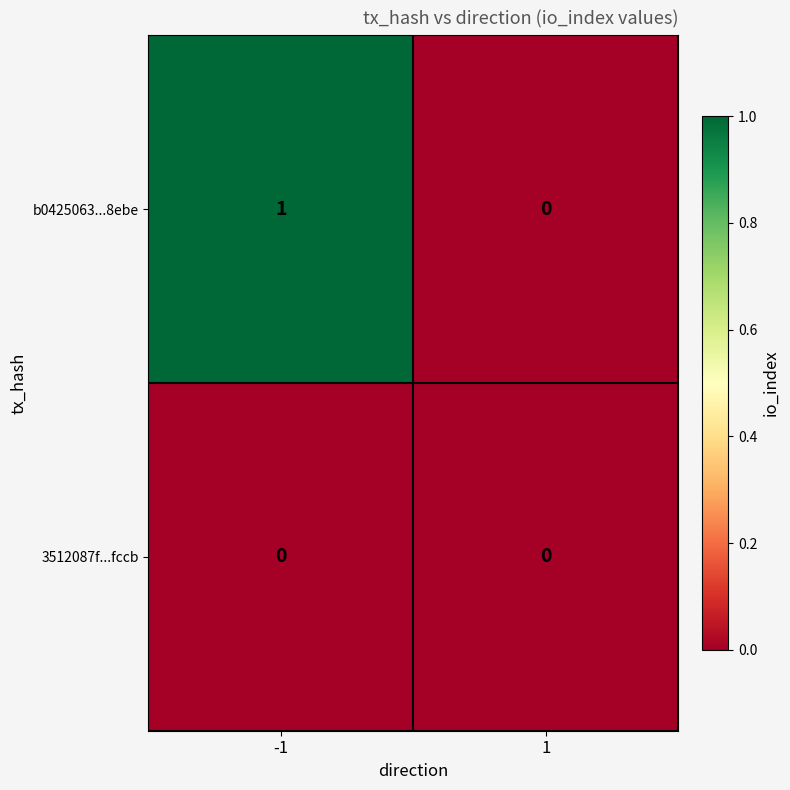

Which series has the widest spread of values?

b0425063...8ebe